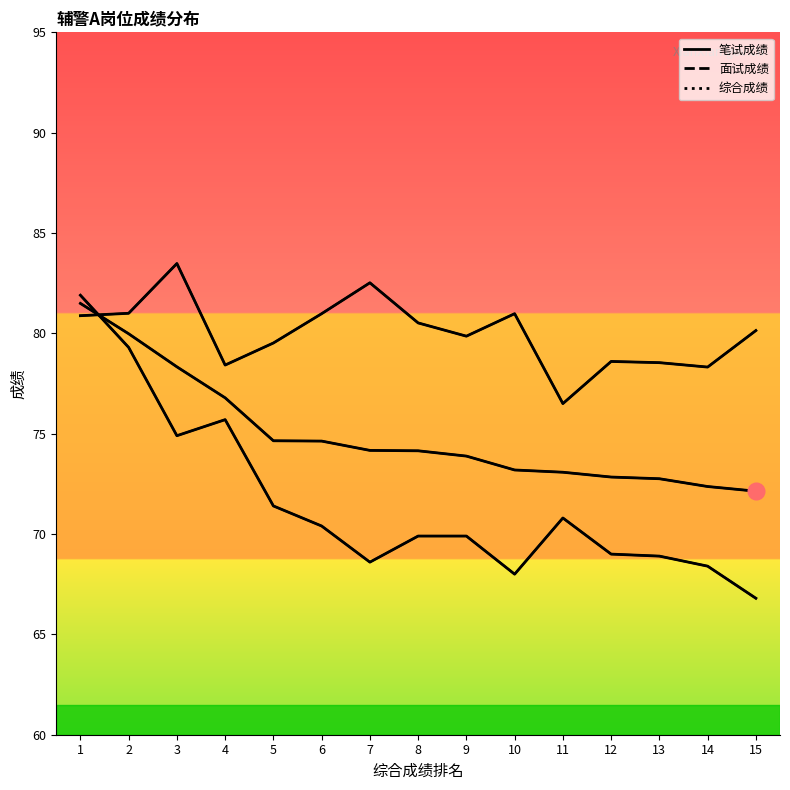

Read the 面试成绩 value at 2.

81.0